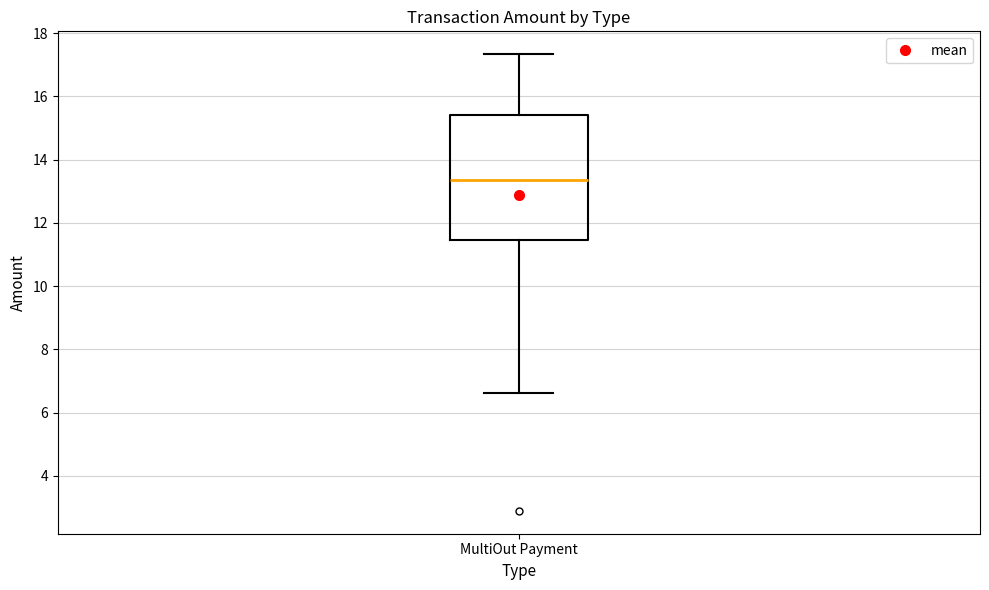

Read this box plot against the y-axis: the position of the median line, the range covered by the box, and the ends of both whiskers. The values are not printed on the chart, so give them approximately, as read against the axis.

median 13.4, box 11.4 to 15.4, whiskers 6.6 to 17.4